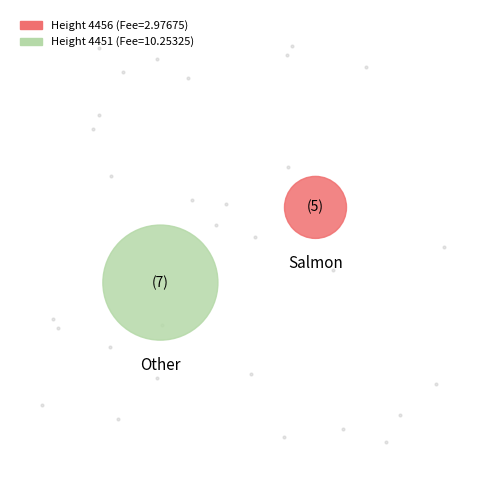

How many segments does this pie chart have?

2